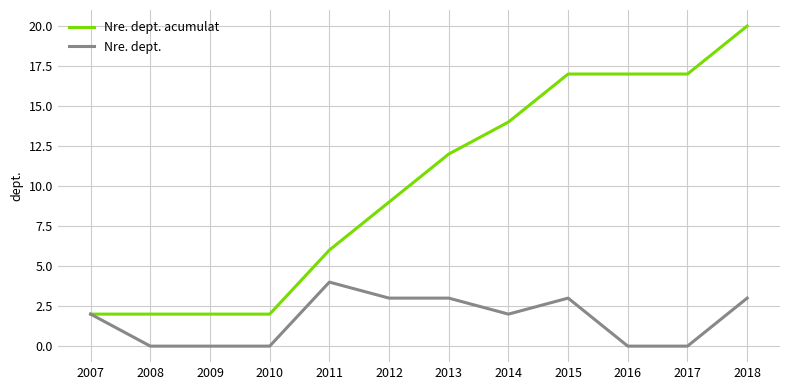

Is it true that Nre. dept. acumulat equals 35 at 2018?

False